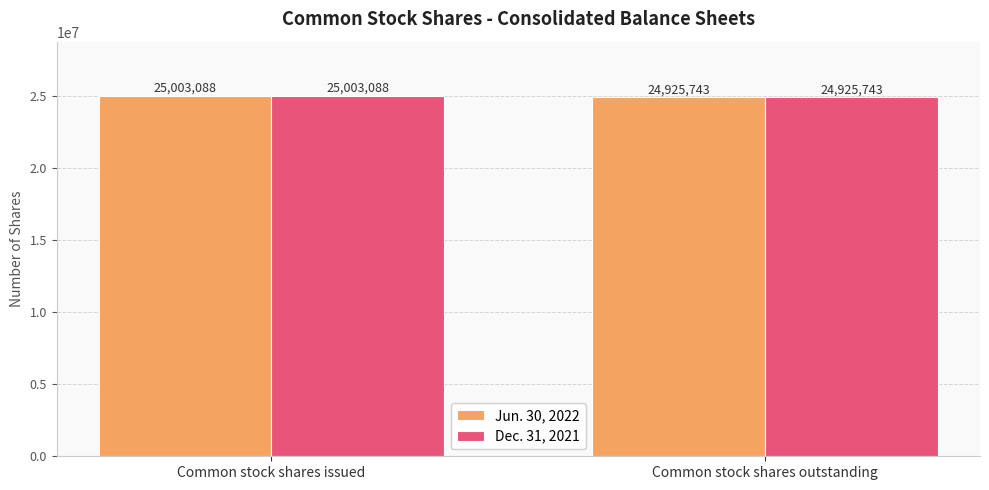

At which category is the sum across all series the highest?

Common stock shares issued